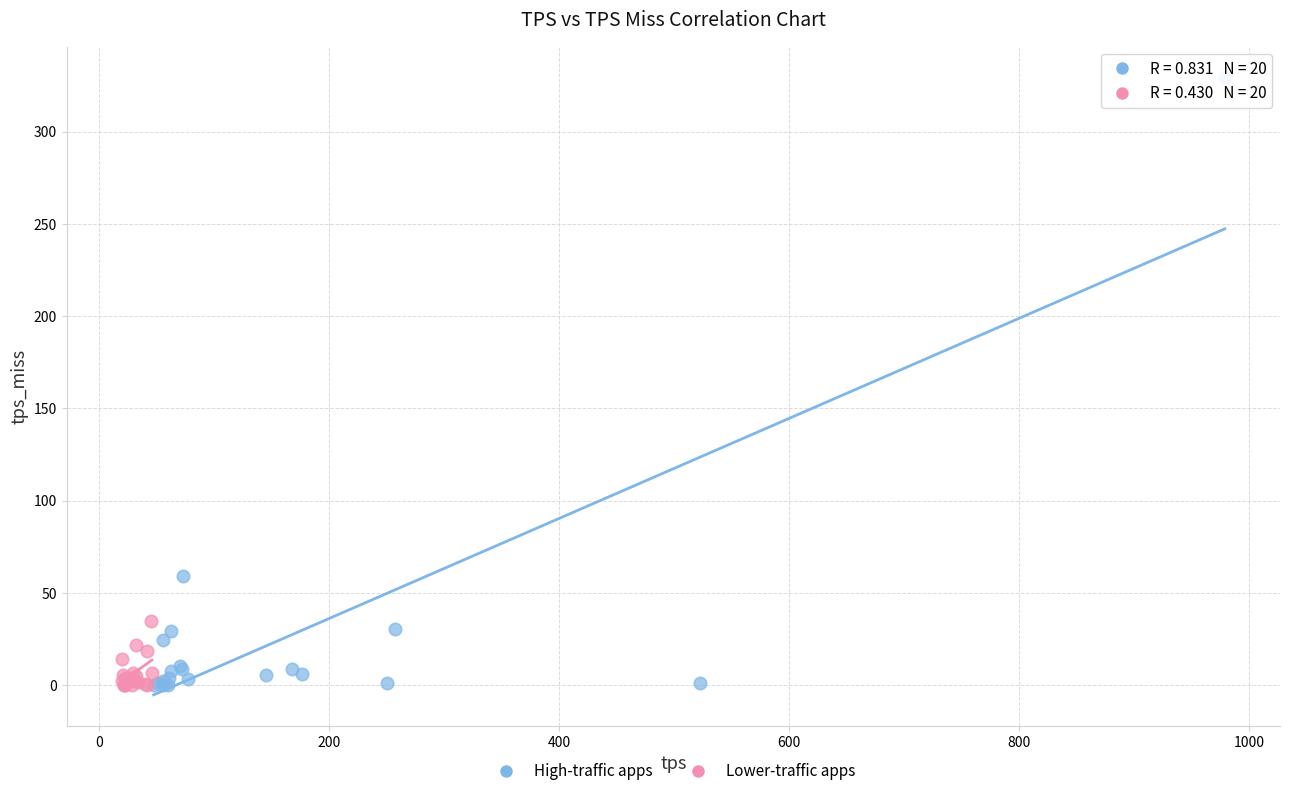

Which series contains the highest Y value?

High-traffic apps